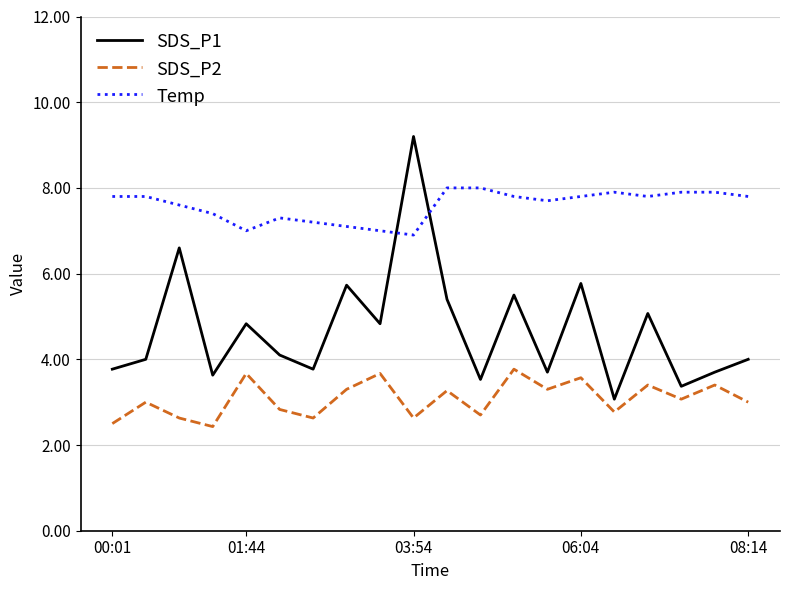

What is the difference between the maximum and minimum values in the SDS_P1 series?

6.1